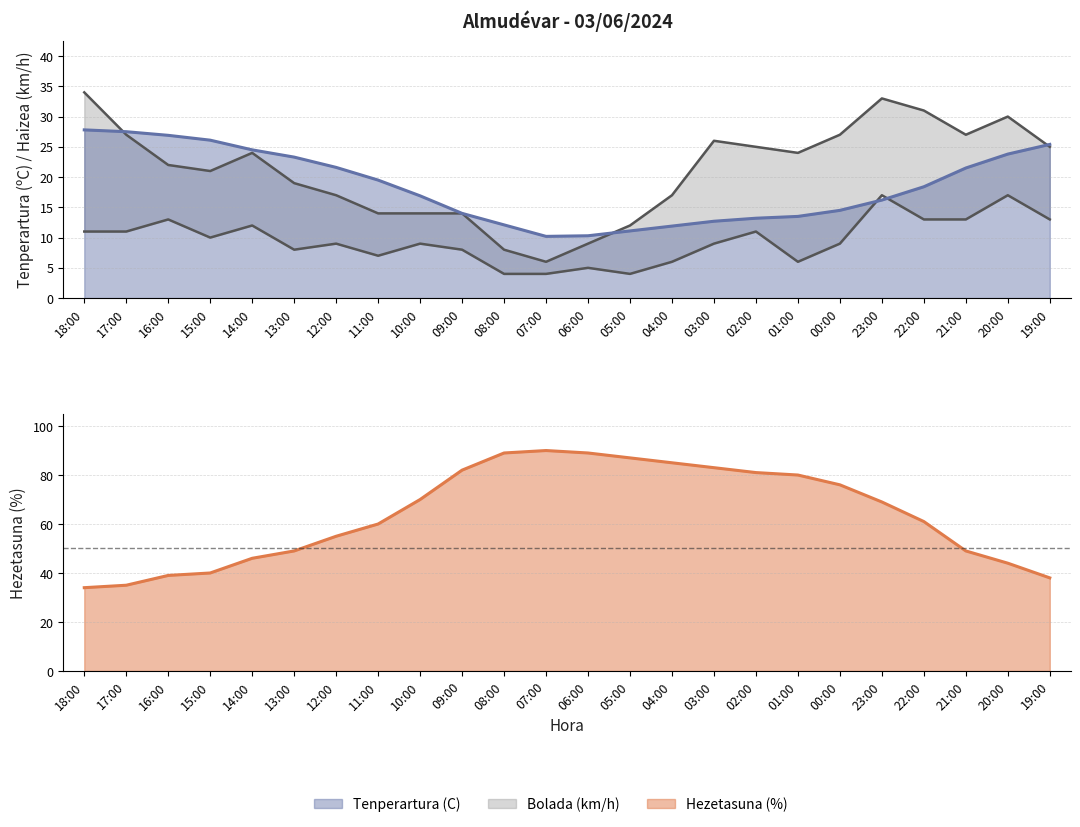

What is the smallest value displayed?

4.0